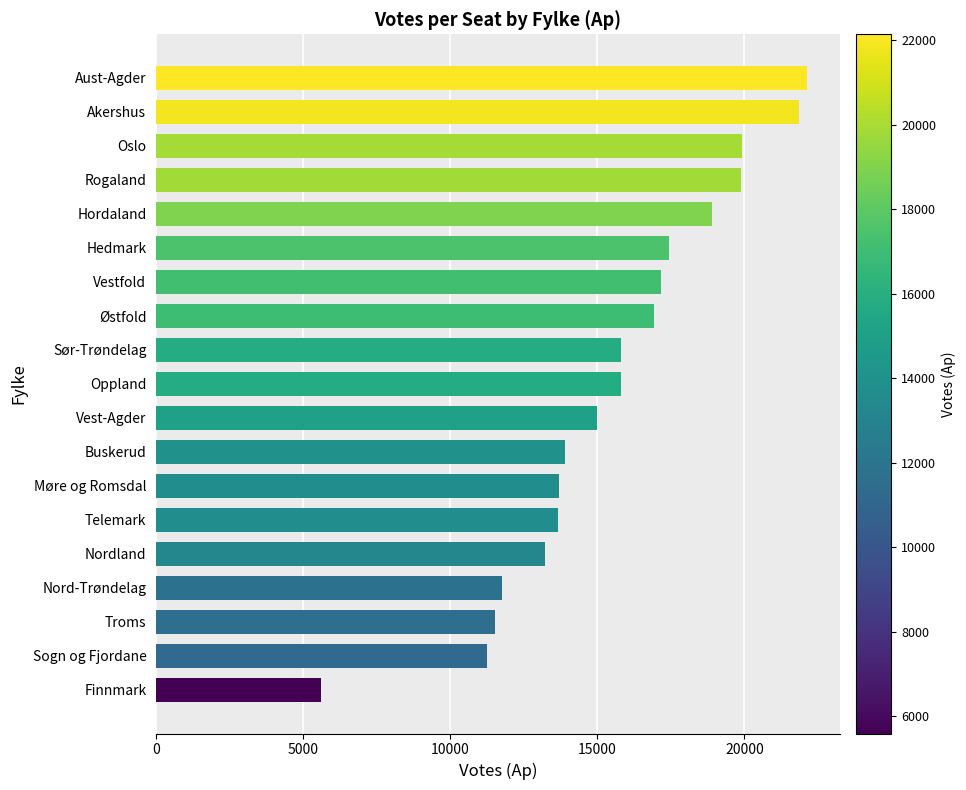

What is the smallest value displayed?

5590